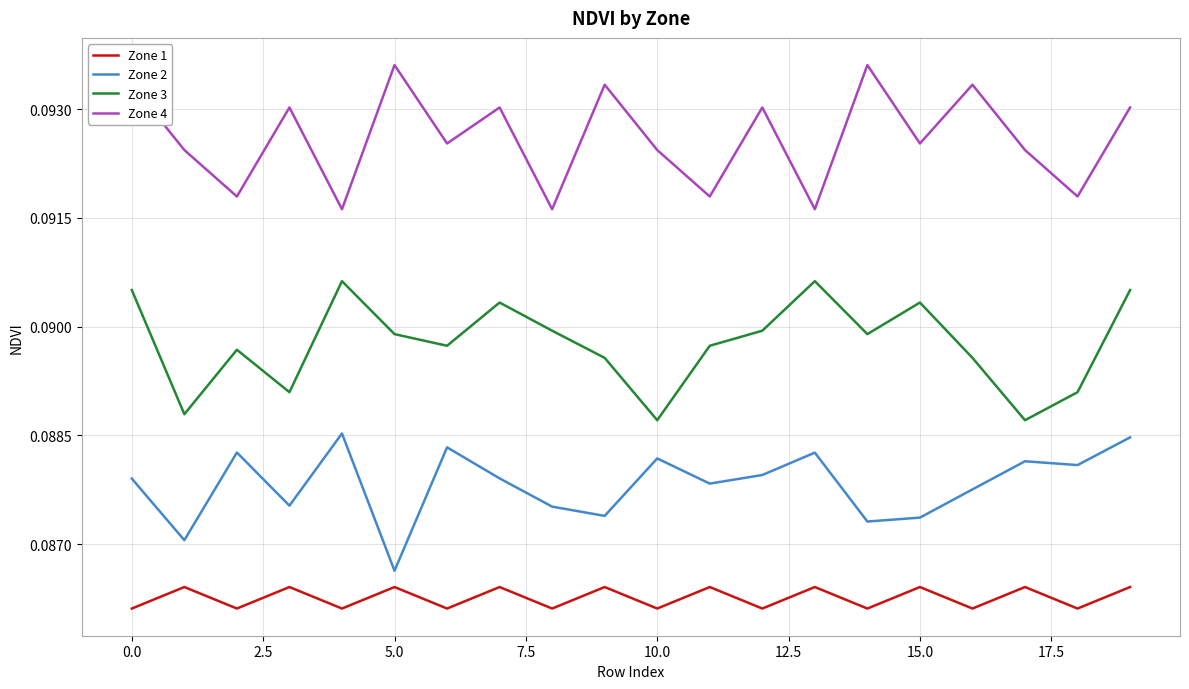

List the series in order of their overall mean, highest first.

Zone 4, Zone 3, Zone 2, Zone 1